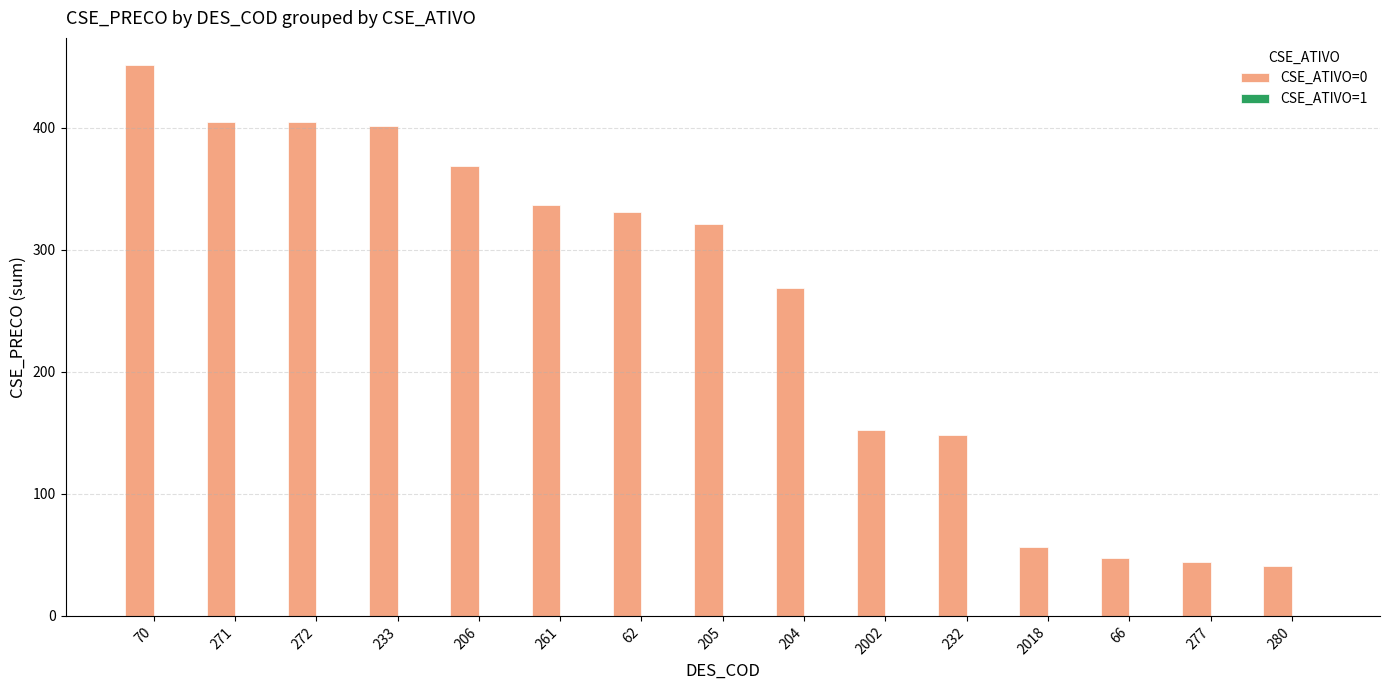

Does the chart contain stacked bars?

No